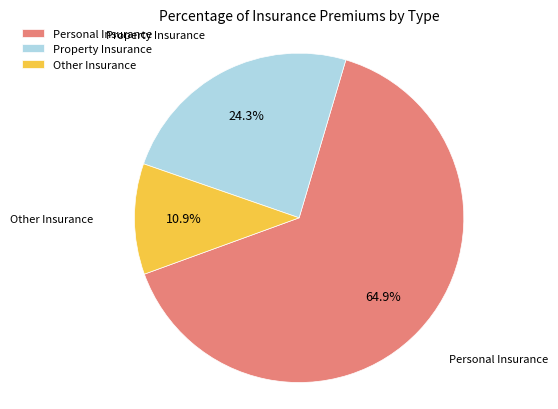

Which category has the biggest portion of the pie?

Personal Insurance